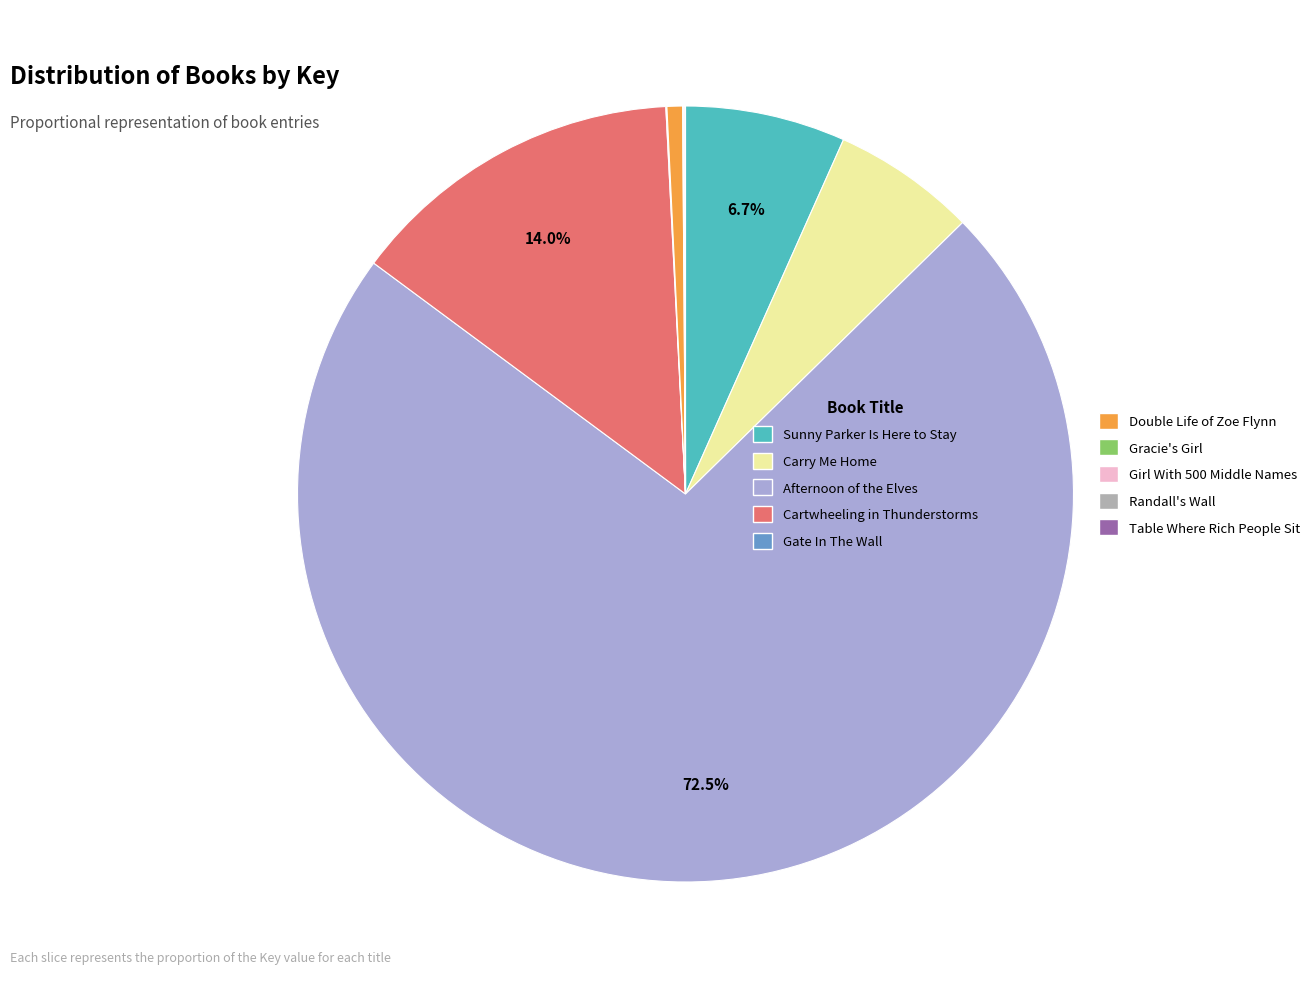

Which slice is the largest?

Afternoon of the Elves